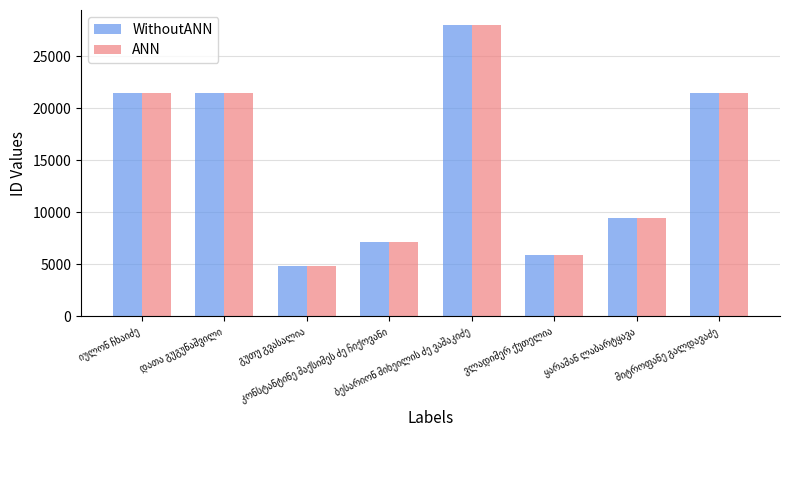

What is the difference between the maximum and minimum values in the WithoutANN series?

23146